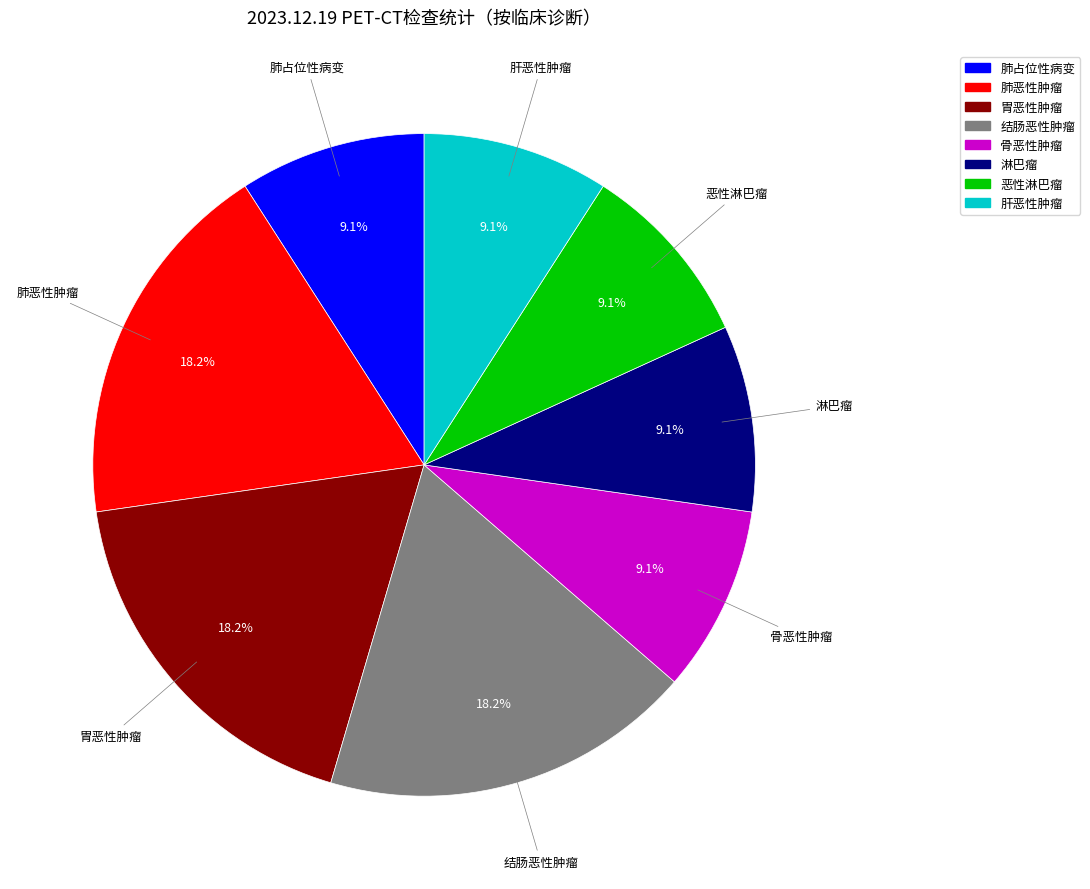

What percentage is the 结肠恶性肿瘤 slice, to the nearest percent?

18%